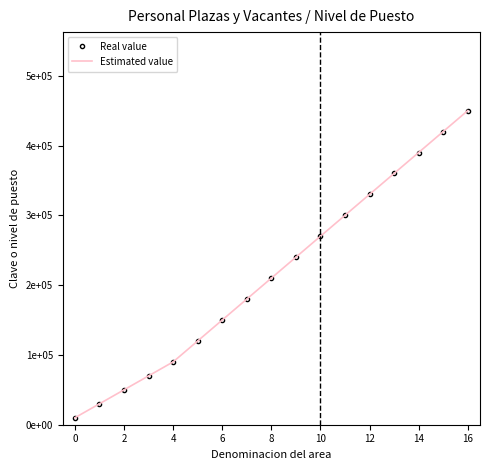

True or false: Estimated value and Real value cross at least once.

False